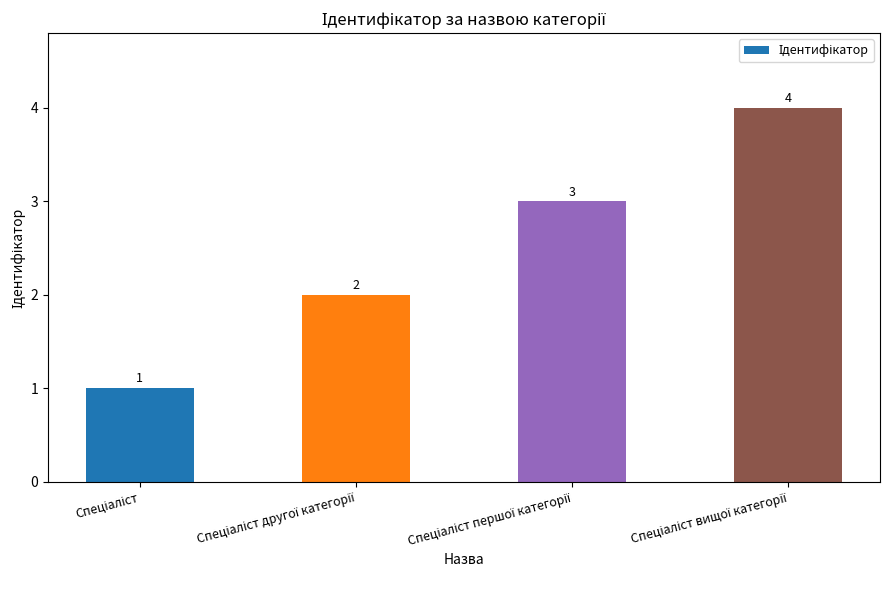

What is the difference between the second highest and second lowest values?

1